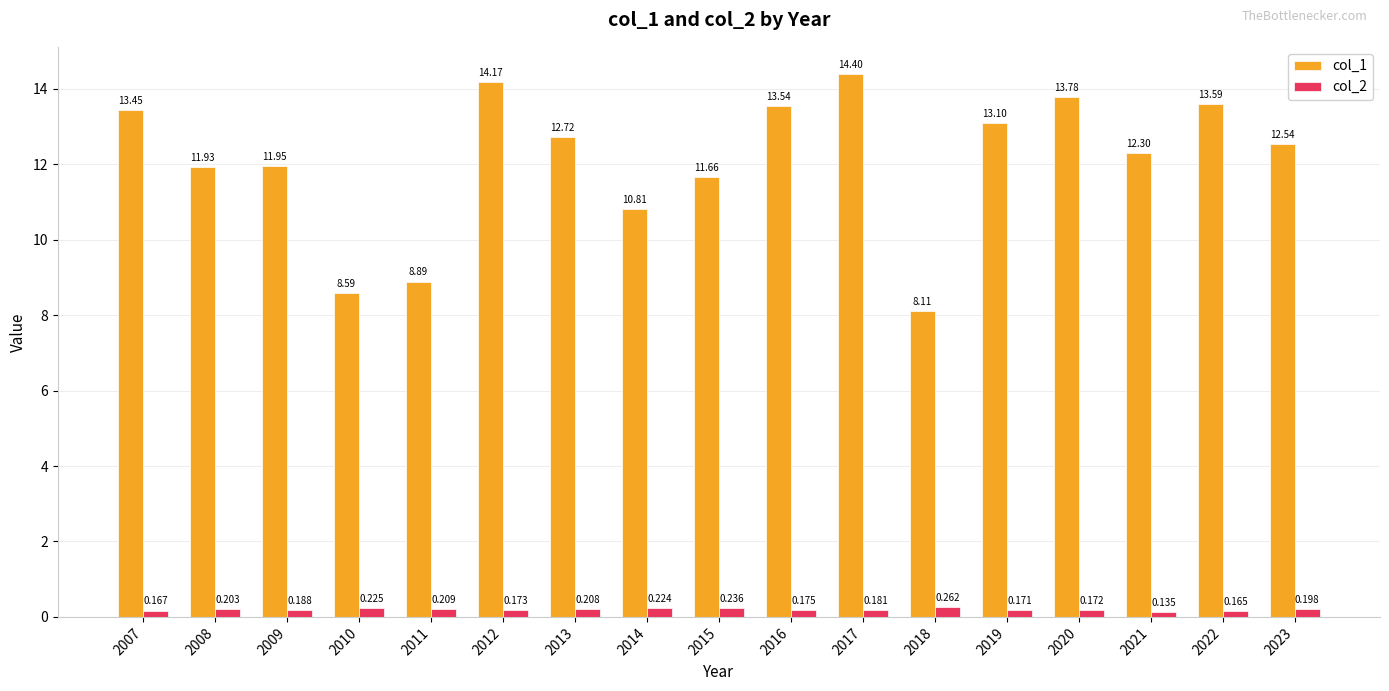

What is the sum of all col_2 values?

3.3